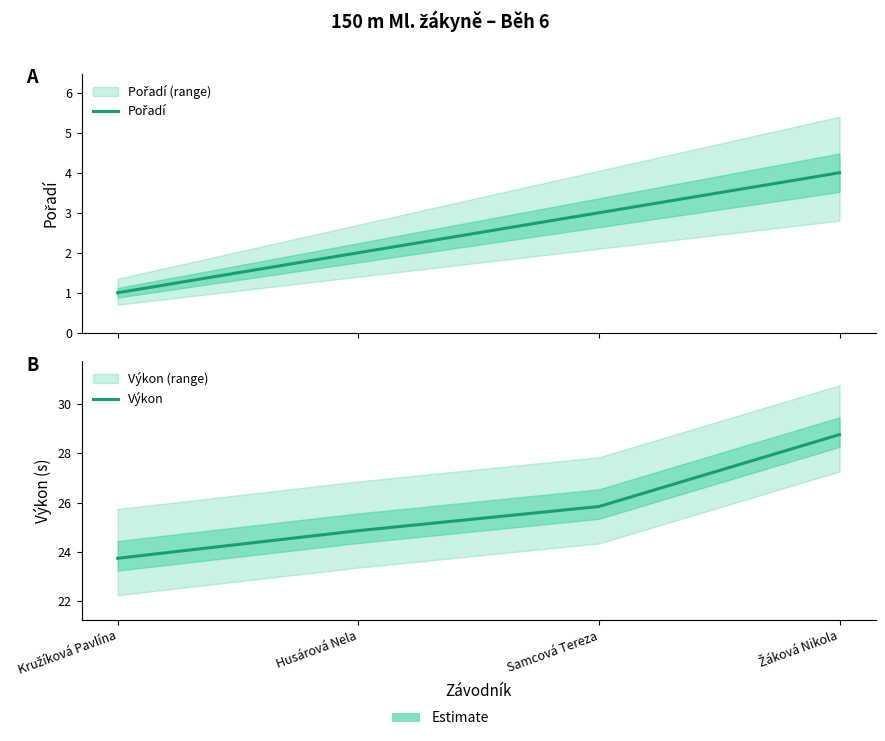

True or false: Pořadí and Výkon cross at least once.

False